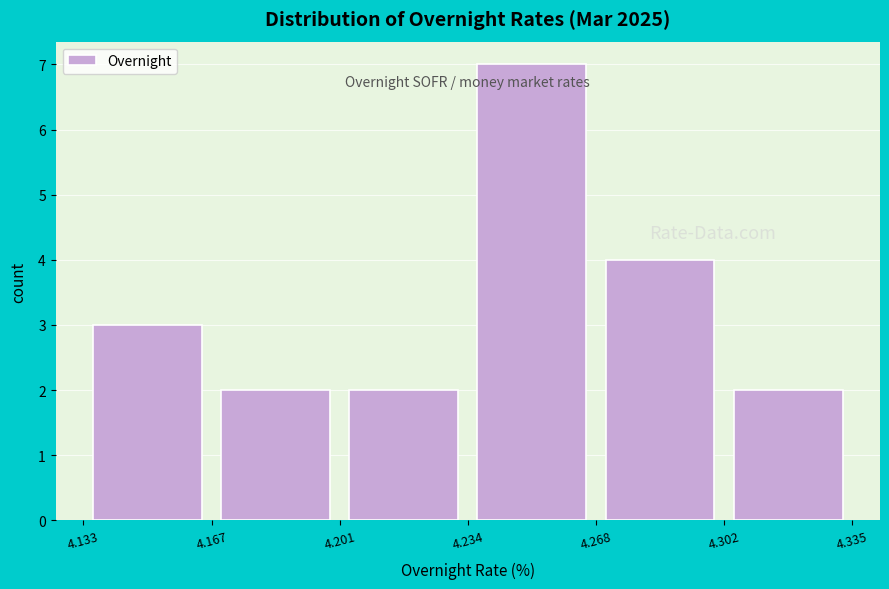

Over which range of the x-axis is the bar tallest?

4.234 to 4.268